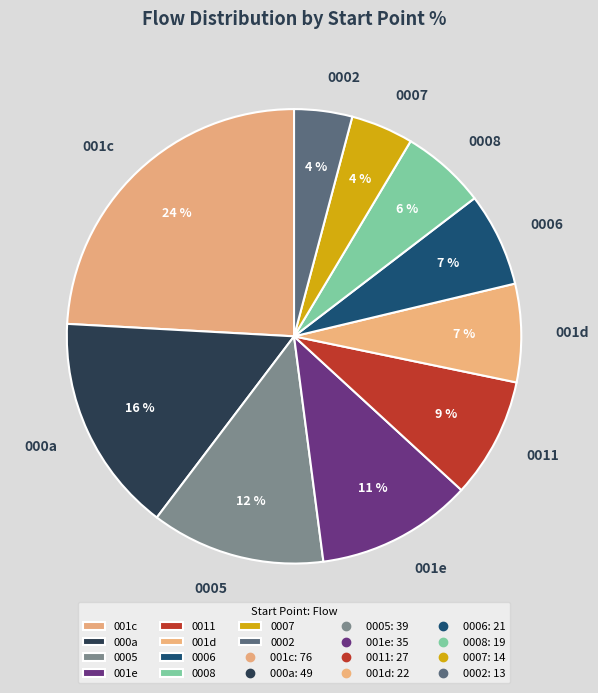

What is the largest slice in the pie chart?

001c